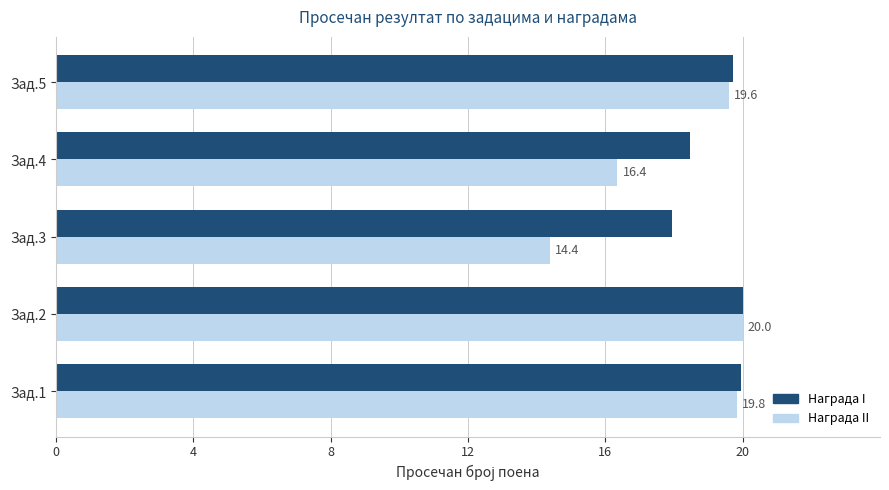

Which series changed the most between Зад.1 and Зад.3?

Награда II